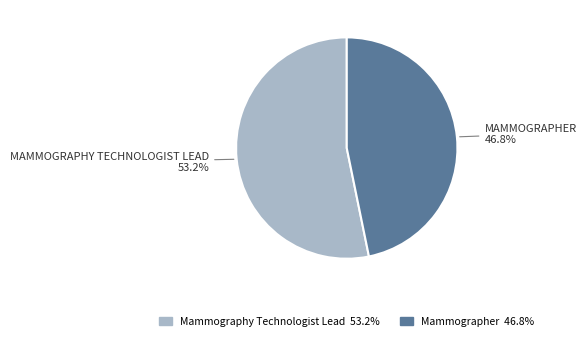

How many segments does this pie chart have?

2